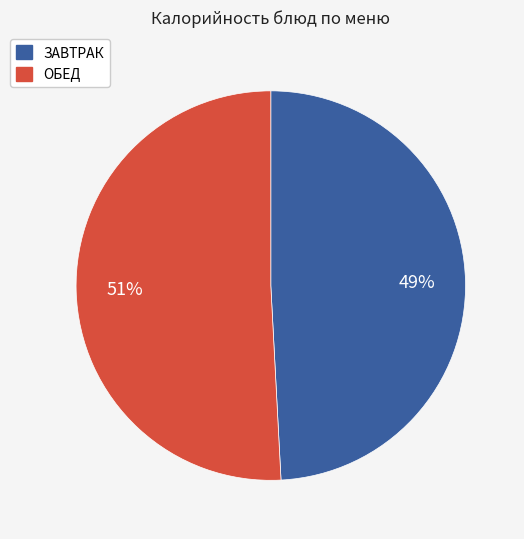

Is there a majority slice in this chart?

Yes